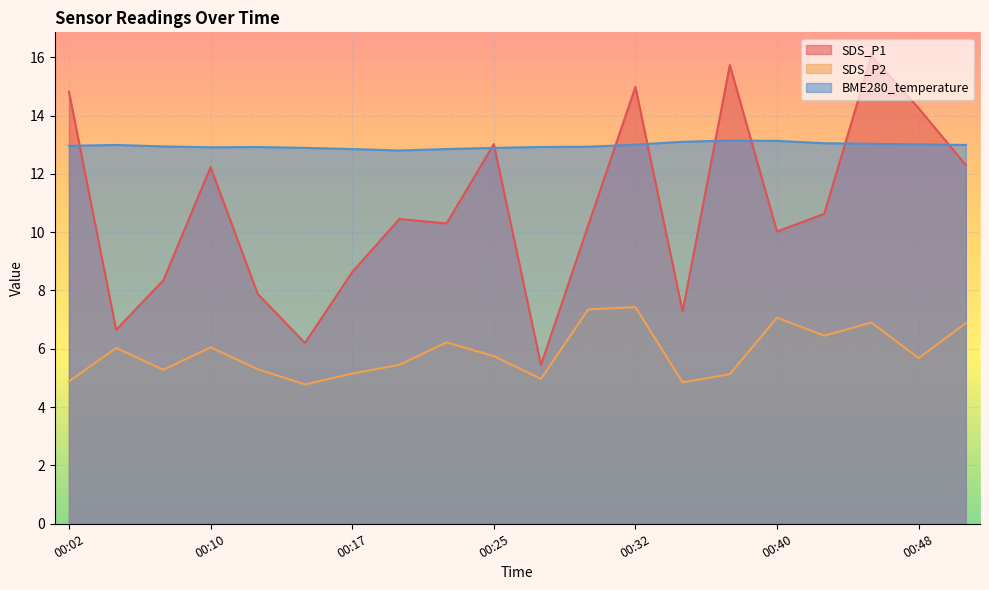

Reading right to left, what are all the values shown in this chart?

SDS_P1: 00:51=12.3	00:48=14.2	00:45=16.1	00:42=10.6	00:40=10.0	00:37=15.7	00:35=7.3	00:32=15.0	00:30=10.2	00:27=5.5	00:25=13.0	00:22=10.3	00:20=10.4	00:17=8.6	00:15=6.2	00:12=7.9	00:10=12.2	00:07=8.3	00:04=6.7	00:02=14.8
SDS_P2: 00:51=6.9	00:48=5.7	00:45=6.9	00:42=6.5	00:40=7.1	00:37=5.1	00:35=4.8	00:32=7.4	00:30=7.3	00:27=5.0	00:25=5.8	00:22=6.2	00:20=5.5	00:17=5.2	00:15=4.8	00:12=5.3	00:10=6.0	00:07=5.3	00:04=6.0	00:02=4.9
BME280_temperature: 00:51=13.0	00:48=13.0	00:45=13.0	00:42=13.1	00:40=13.1	00:37=13.1	00:35=13.1	00:32=13.0	00:30=12.9	00:27=12.9	00:25=12.9	00:22=12.8	00:20=12.8	00:17=12.8	00:15=12.9	00:12=12.9	00:10=12.9	00:07=12.9	00:04=13.0	00:02=13.0